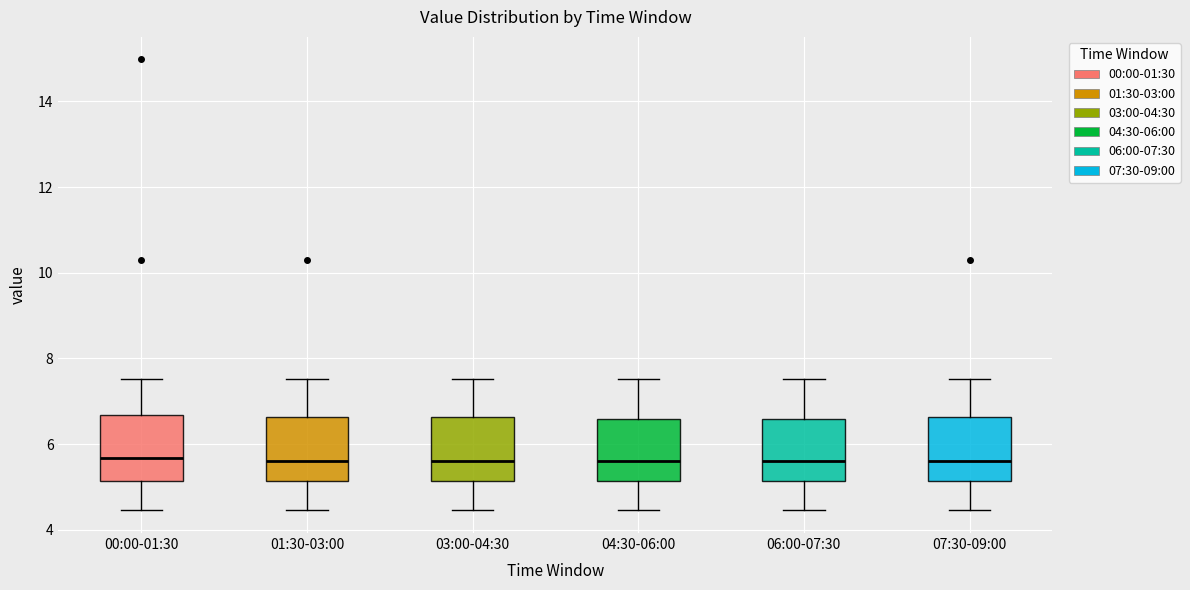

Where is the lower edge of the box for 06:00-07:30 on the y-axis? The values are not printed on the chart, so give them approximately, as read against the axis.

5.2